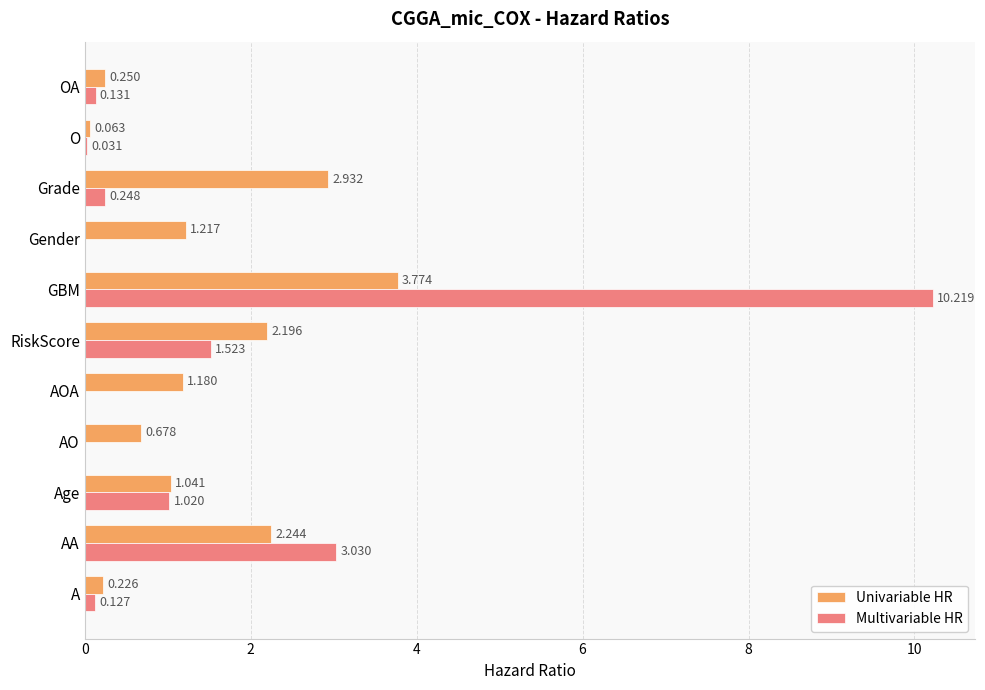

At which label is Multivariable HR closest to 5?

AA